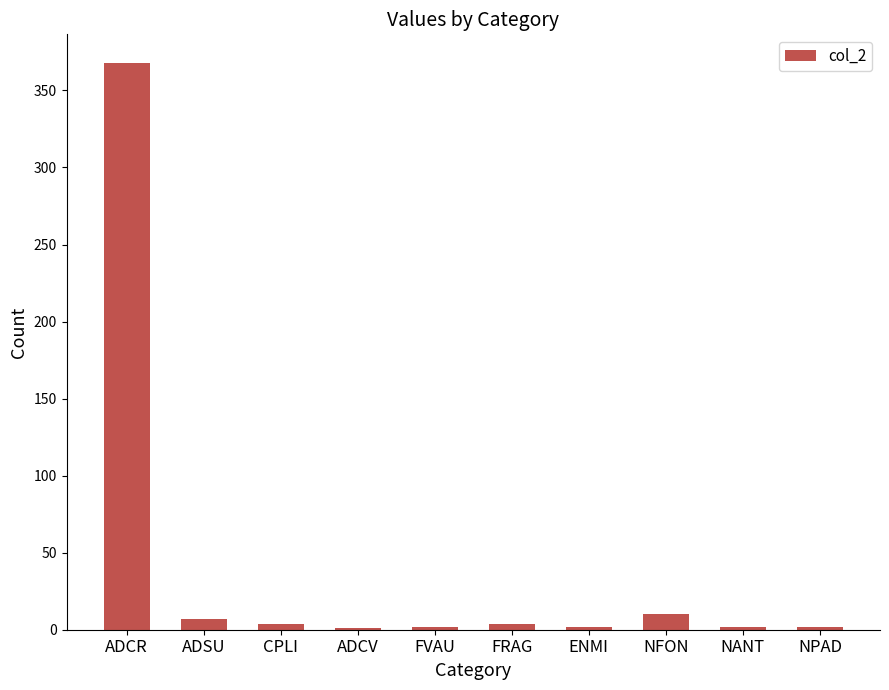

How many series are shown in this chart?

1